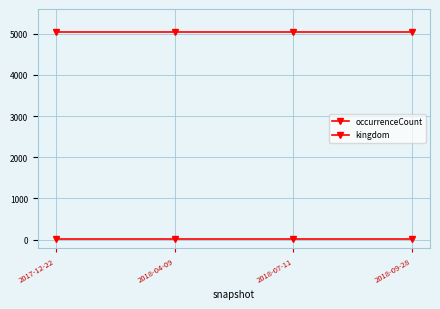

How many lines are shown in the chart?

2